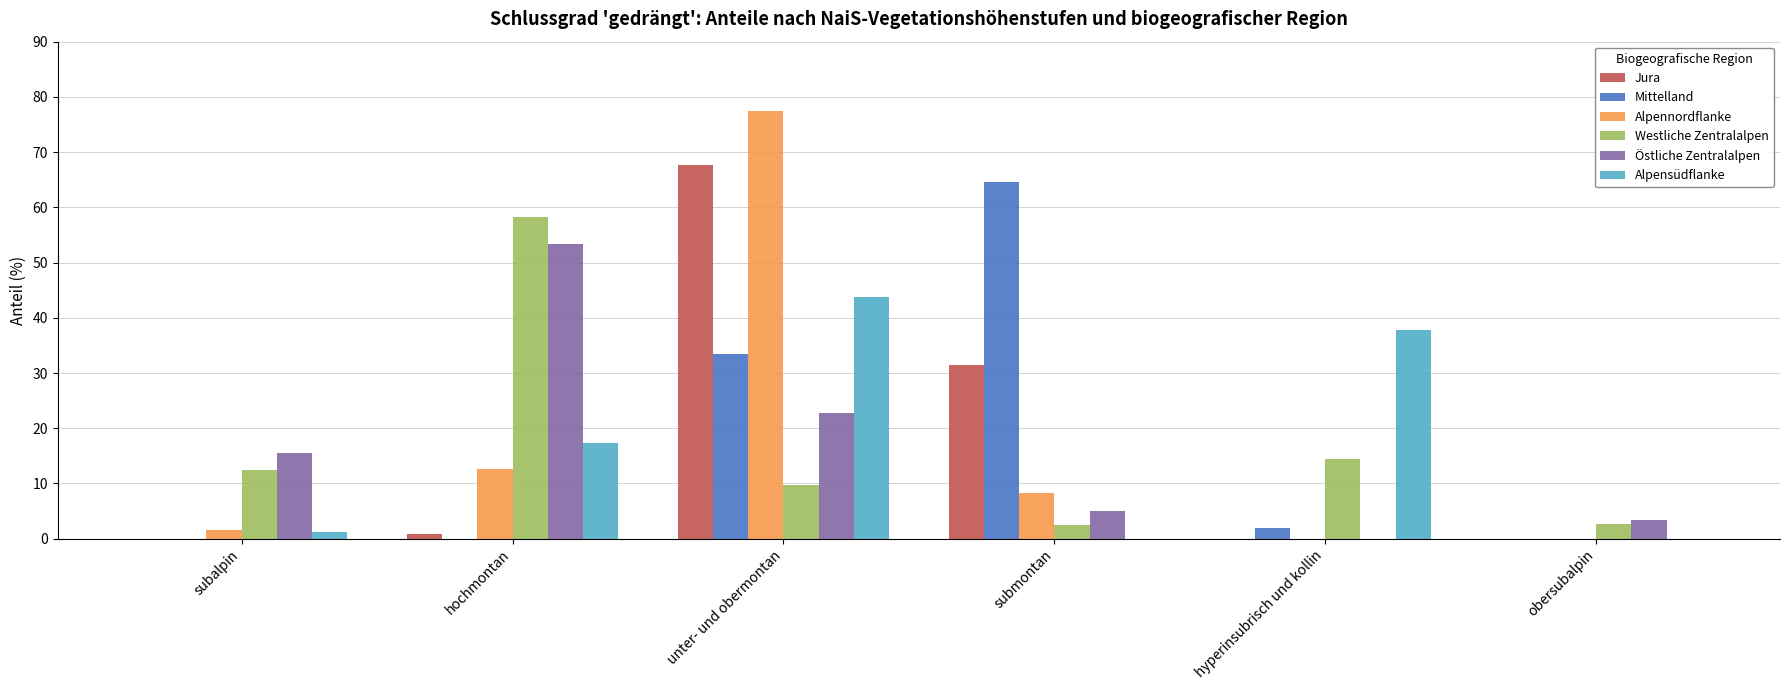

Between unter- und obermontan and obersubalpin, which series saw the biggest shift?

Alpennordflanke